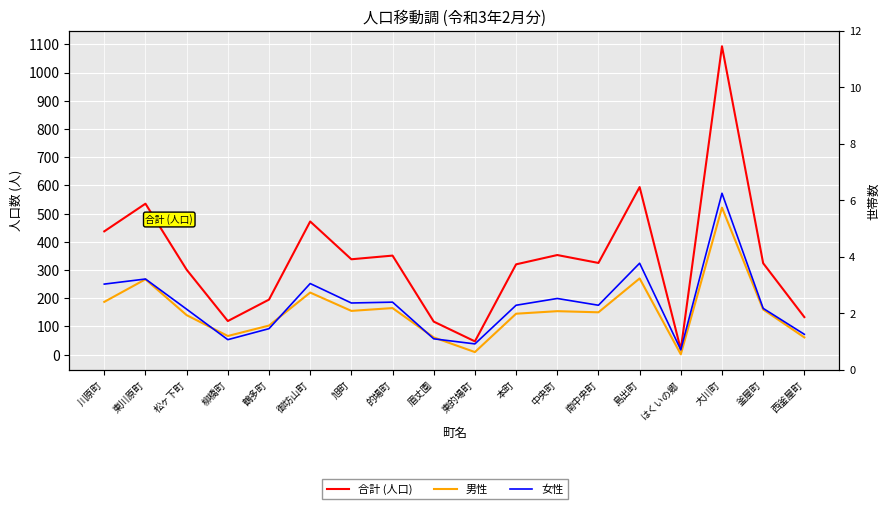

The value of 男性 at 本町 is 43. True or false?

False